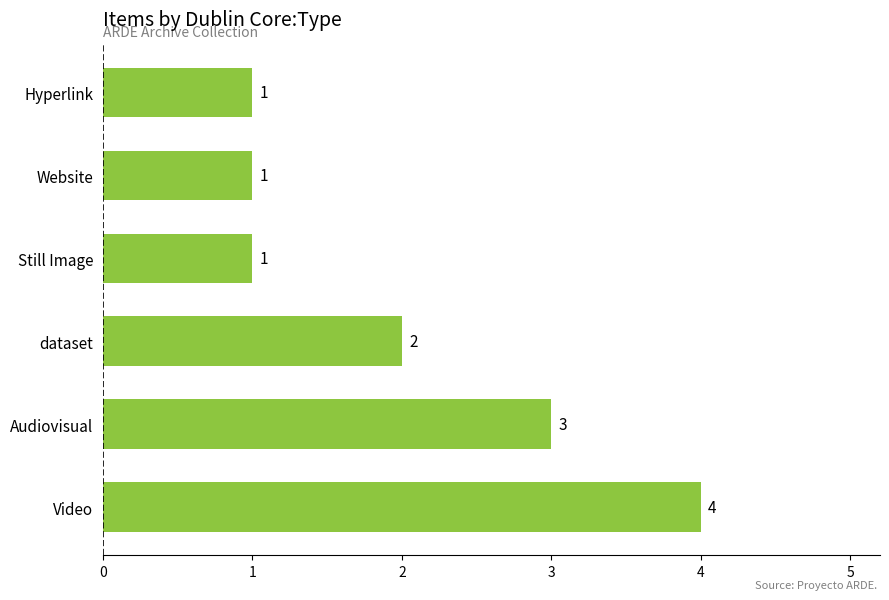

Count the values in the range 1 to 3.

5